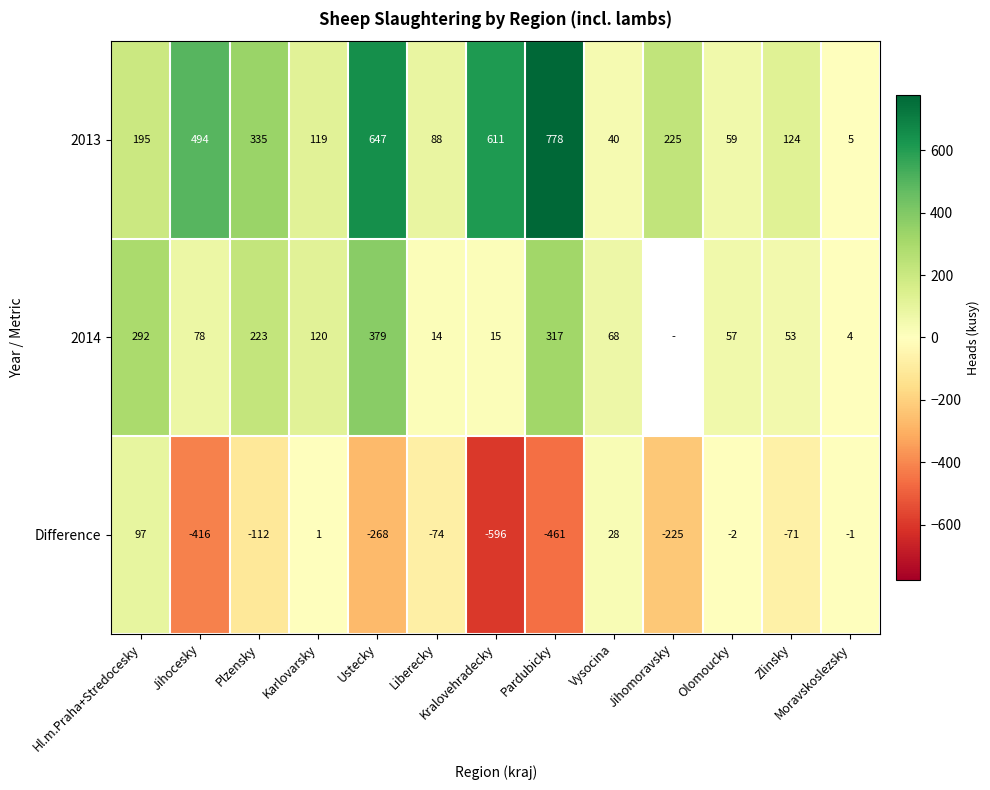

Rank the series at Karlovarsky from lowest to highest value.

Difference, 2013, 2014